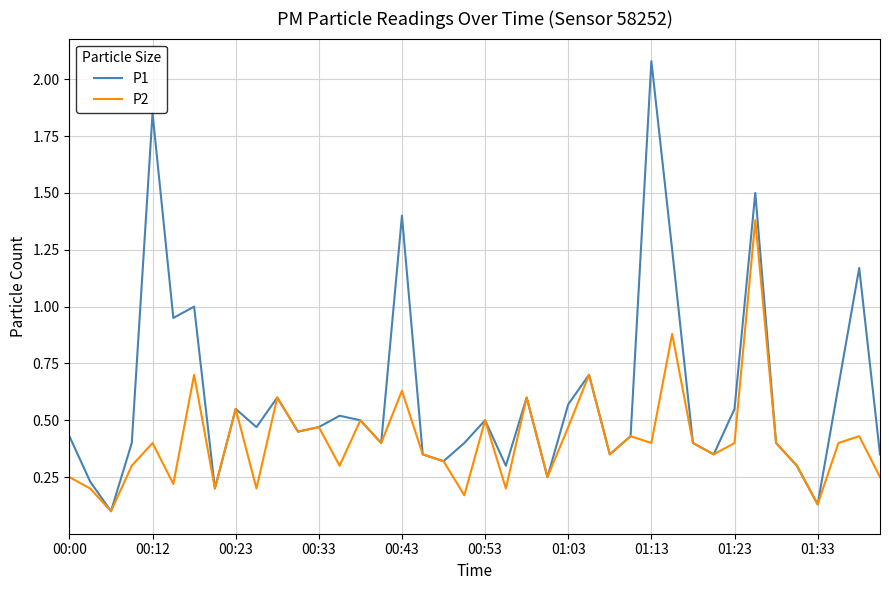

List the series in order of their peak value, highest first.

P1, P2